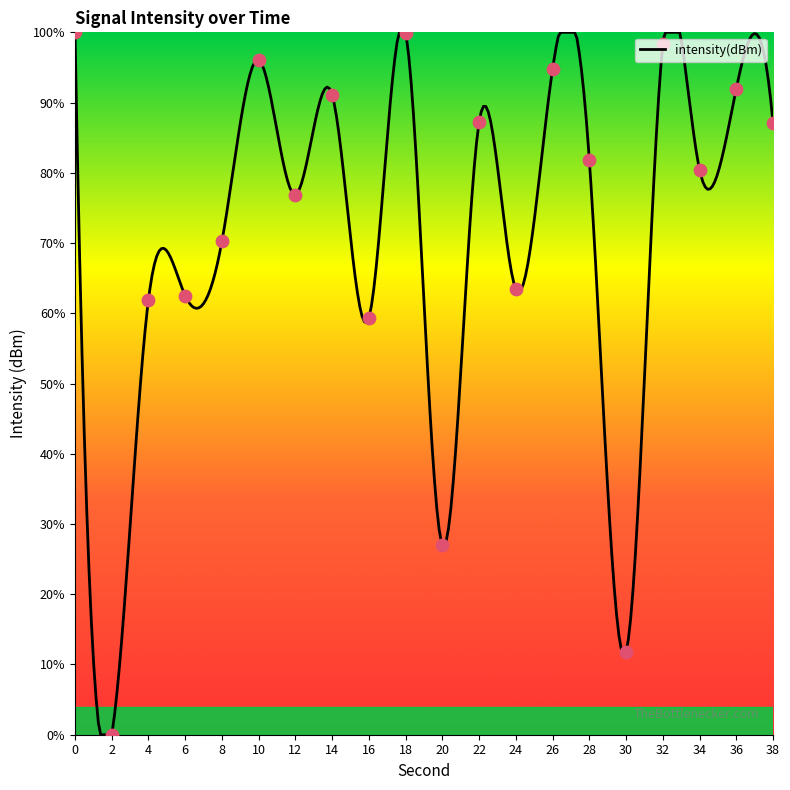

What is the ratio of the value at 0 to the value at 38?

1.1